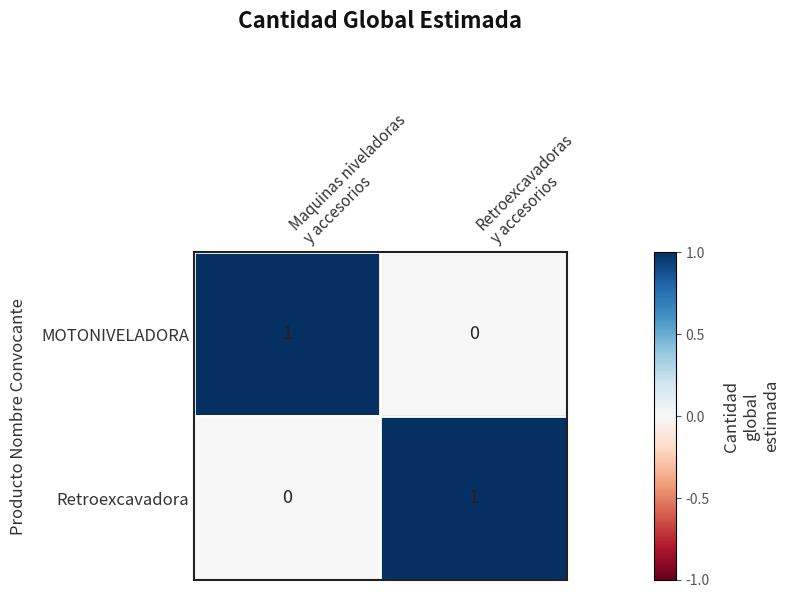

Reading left to right, what are all the values shown in this chart?

MOTONIVELADORA: 1	0
Retroexcavadora: 0	1